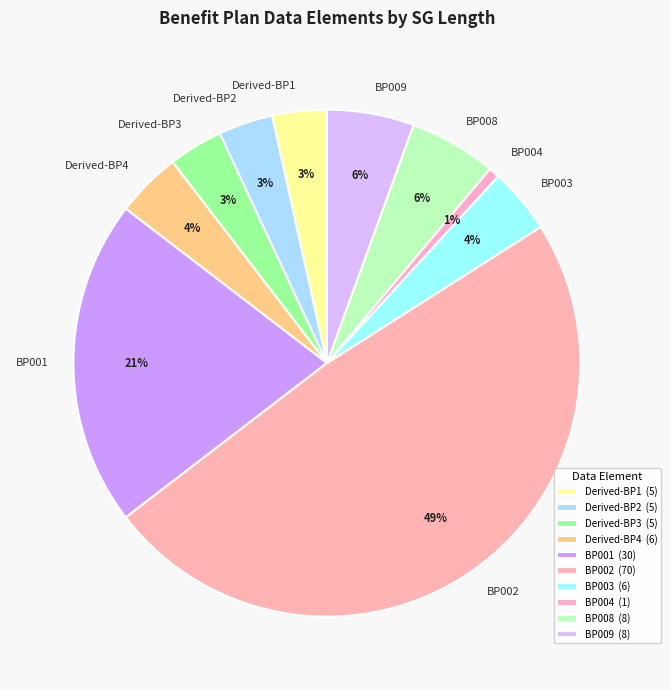

How many segments does this pie chart have?

10